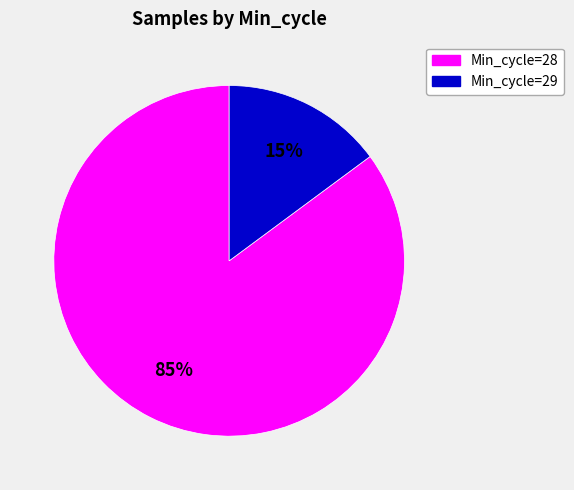

To the nearest percent, what is the difference between the largest and smallest slice percentages?

70%